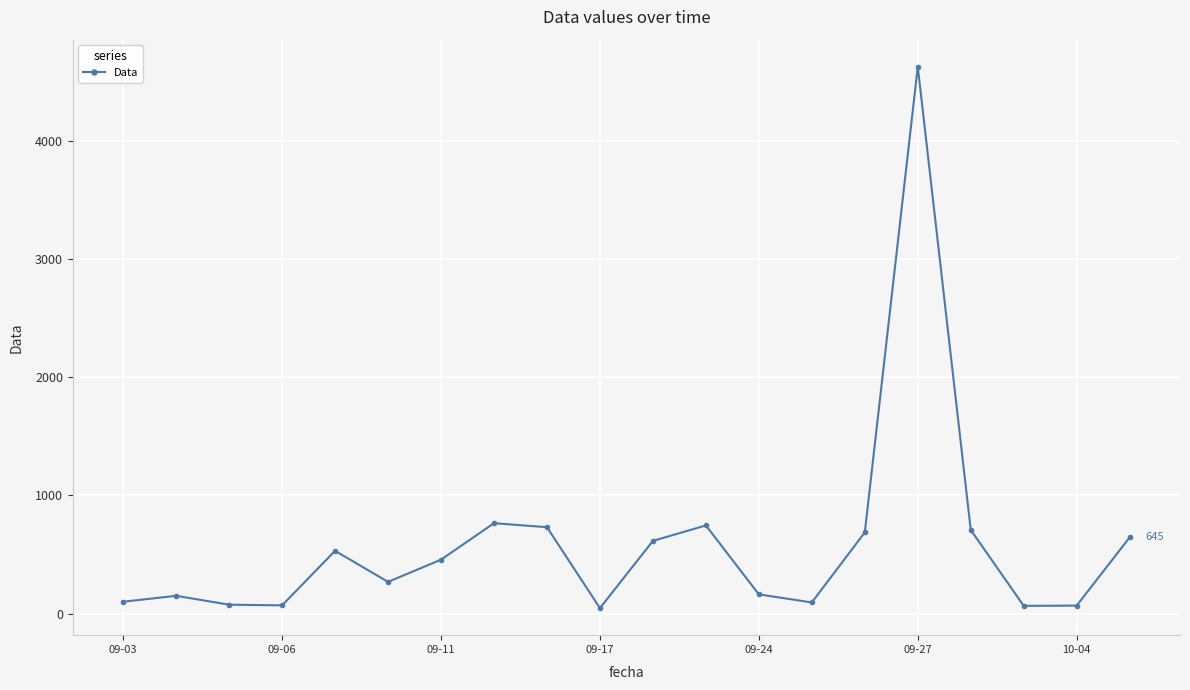

What is the difference between the maximum and minimum values?

4584